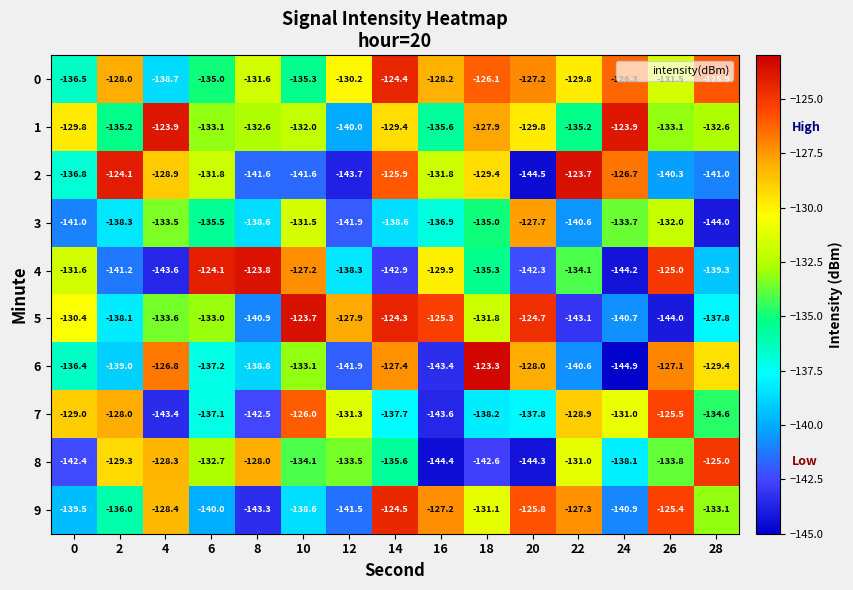

Rank the categories by 6 value from highest to lowest.

18, 4, 26, 14, 20, 28, 10, 0, 6, 8, 2, 22, 12, 16, 24